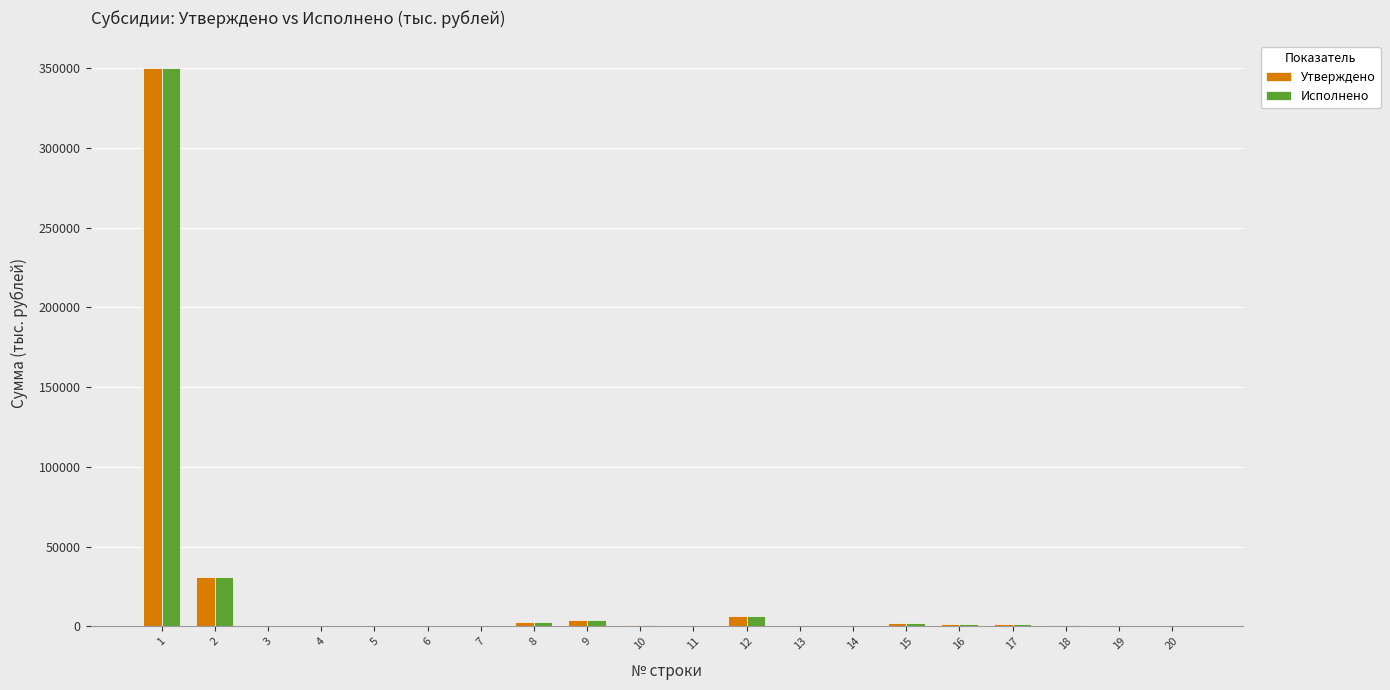

What is the sum of all Исполнено values?

401535.8